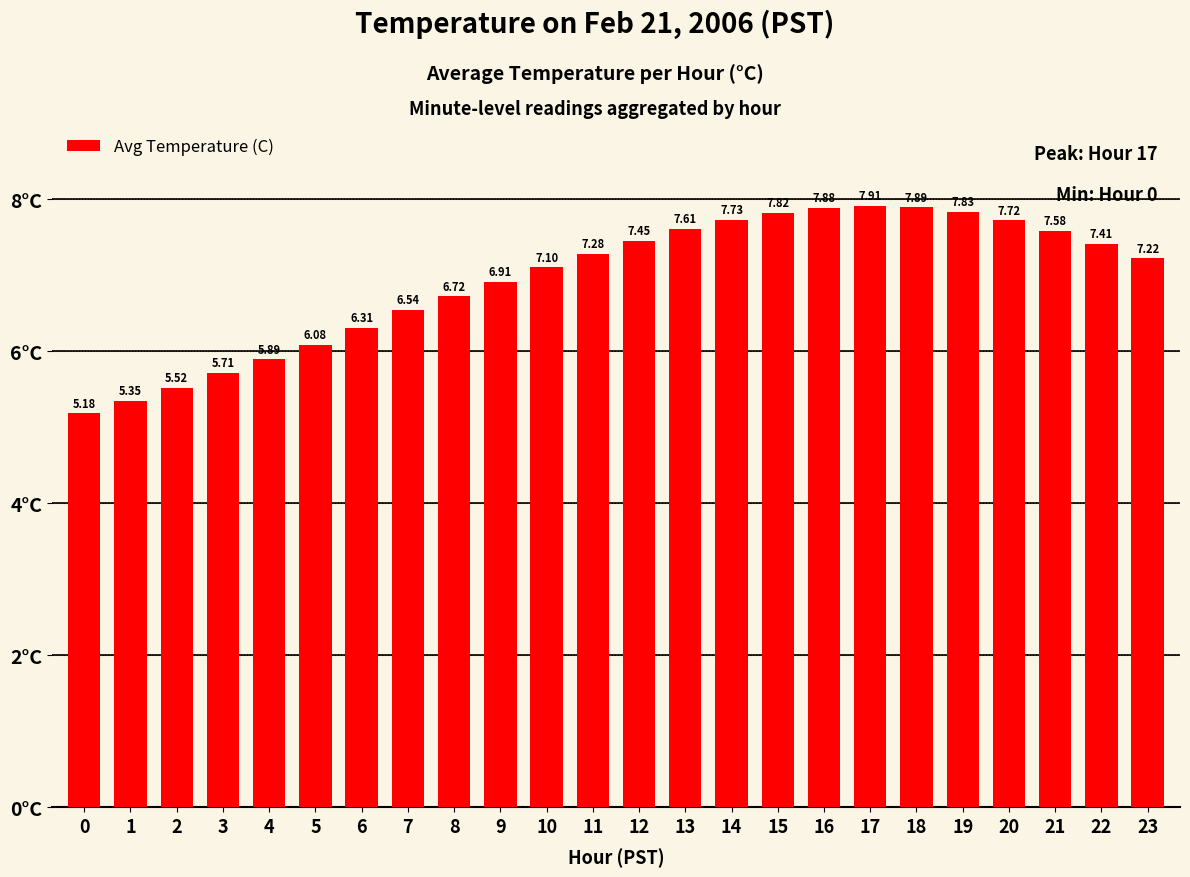

What is the difference between the values at 21 and 7?

1.0